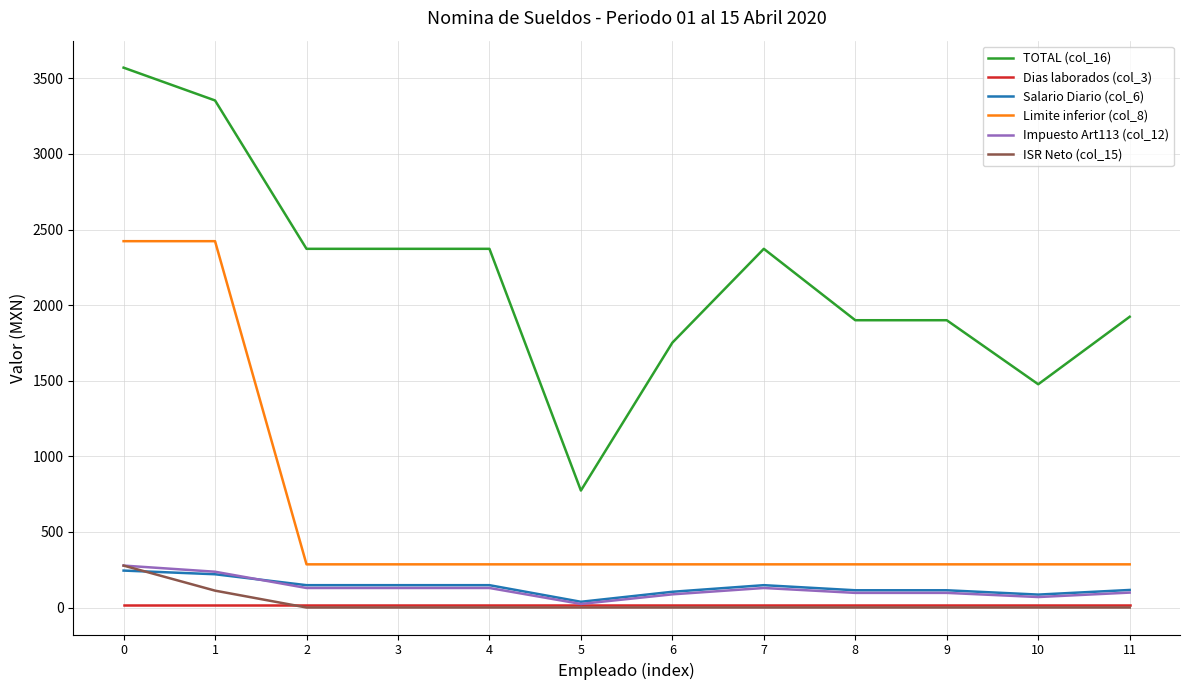

At how many categories does at least one series exceed 258?

12